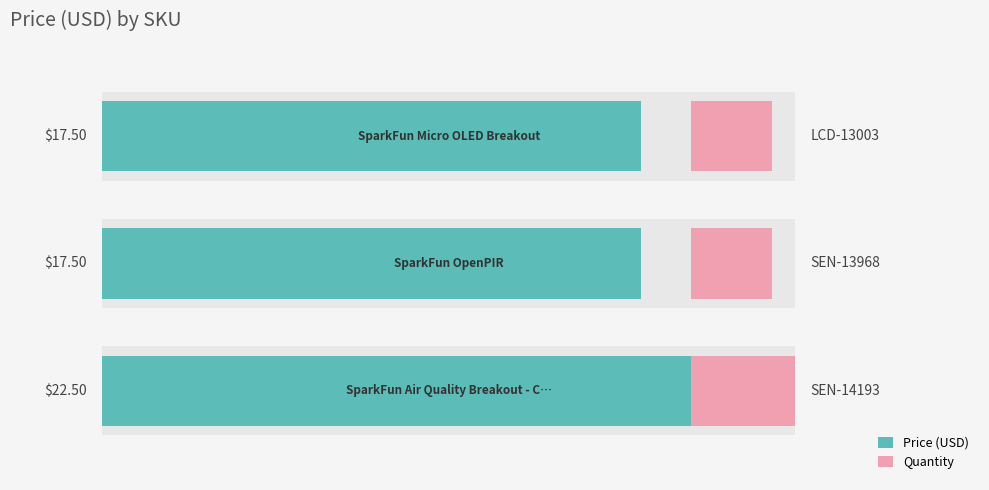

How many bars are there in total?

3